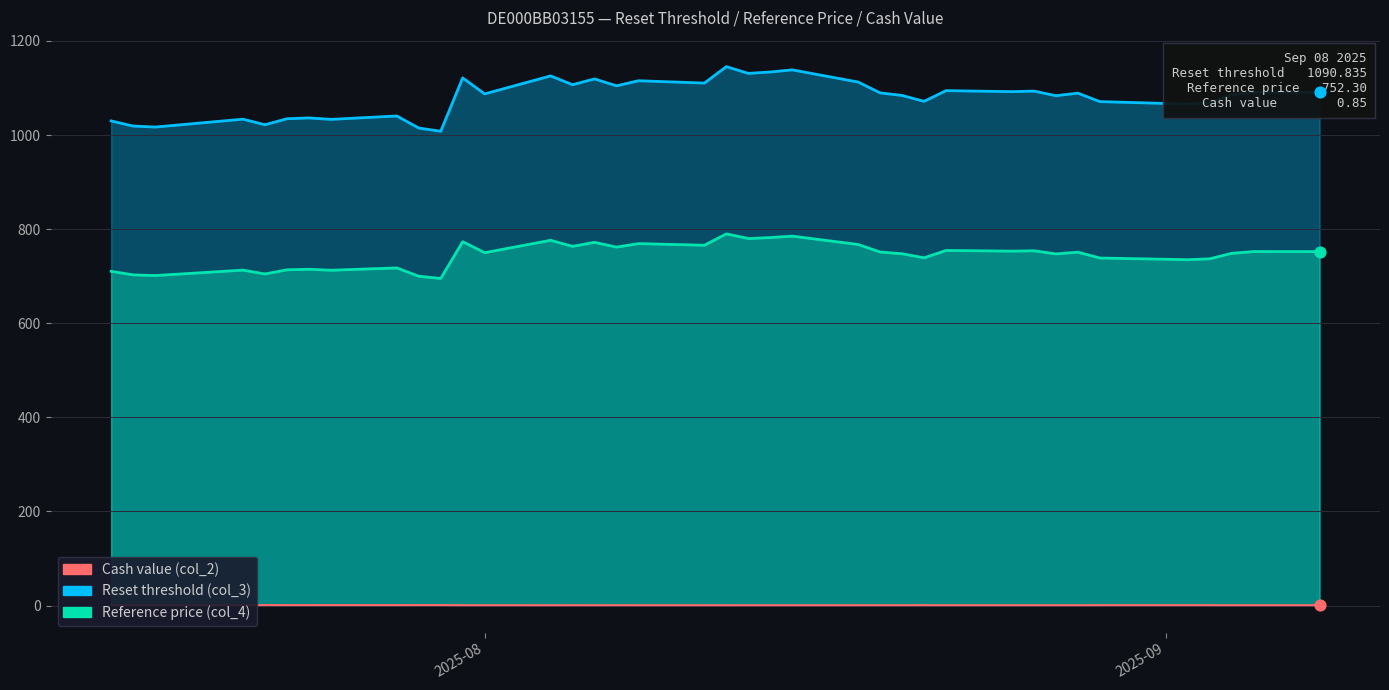

At which category is the sum across all series the highest?

2025-08-12